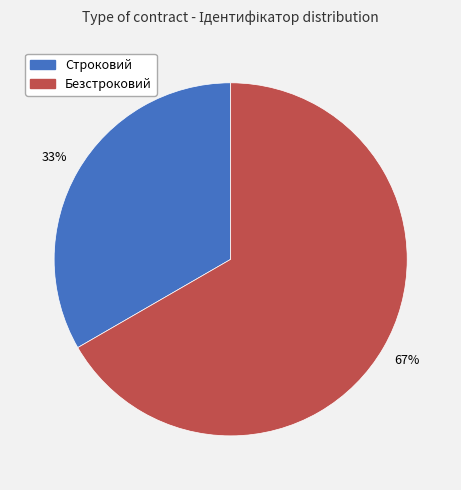

To the nearest percent, what is the combined percentage of Безстроковий and Строковий?

100%